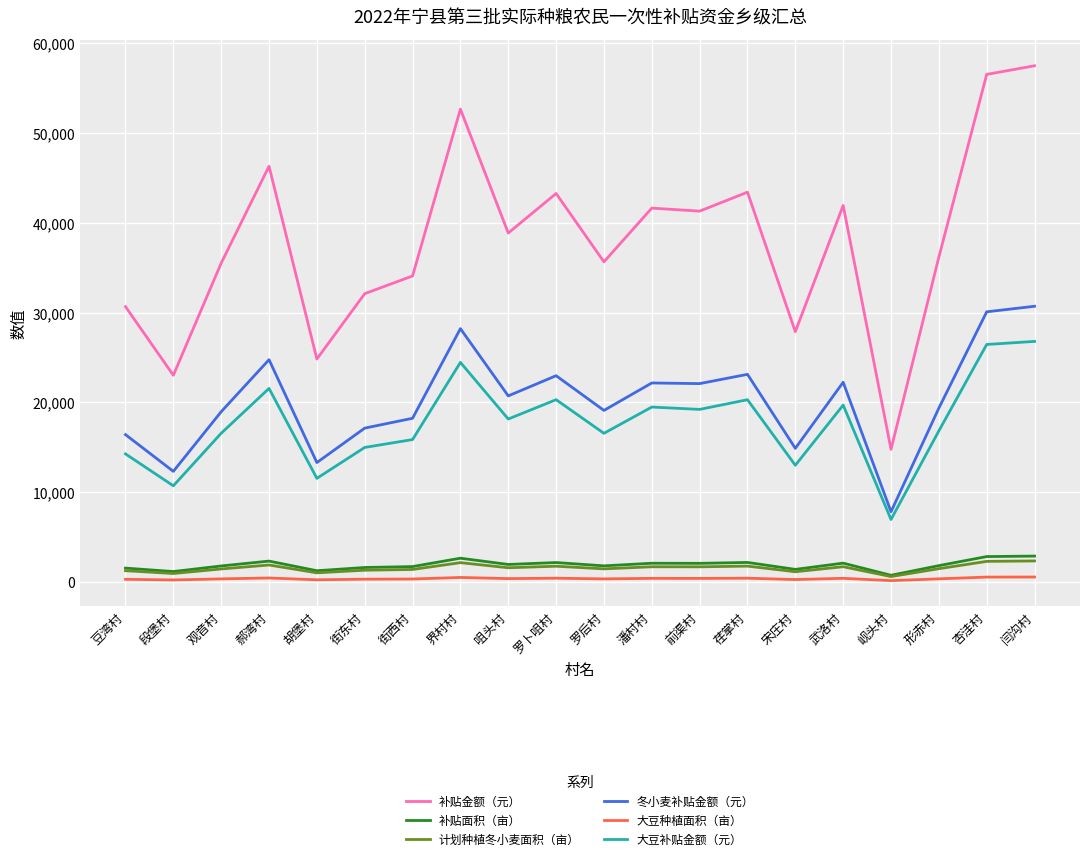

The value of 冬小麦补贴金额（元） at 杏洼村 is 52062.8. True or false?

False